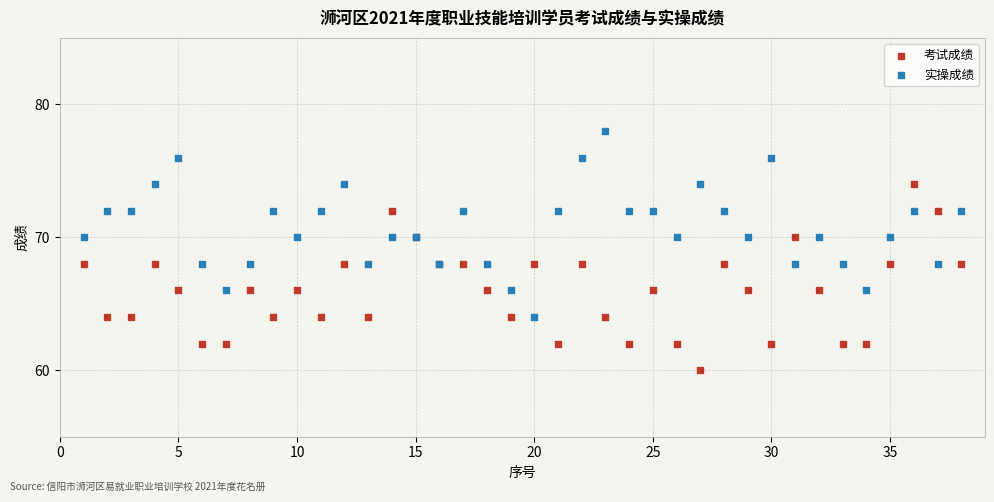

Which series reaches the maximum Y coordinate?

实操成绩